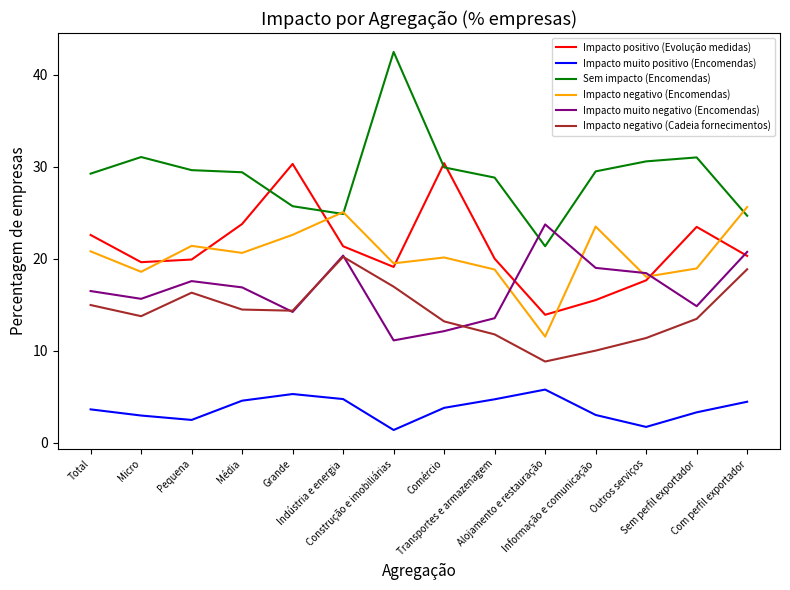

What is the greatest value displayed?

42.5